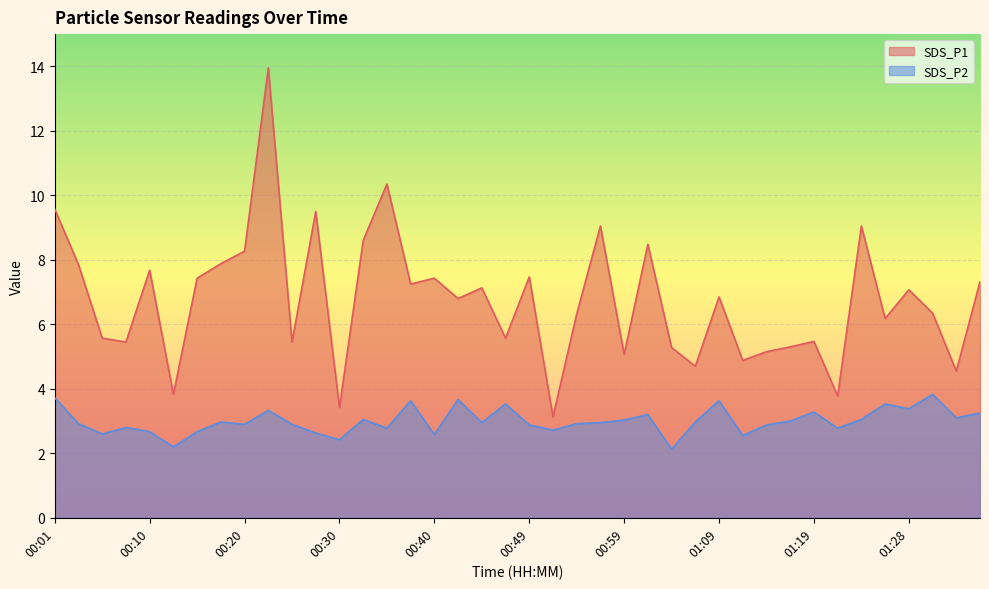

Is the value of SDS_P1 at 01:26 greater than the value of SDS_P2 at 01:28?

Yes